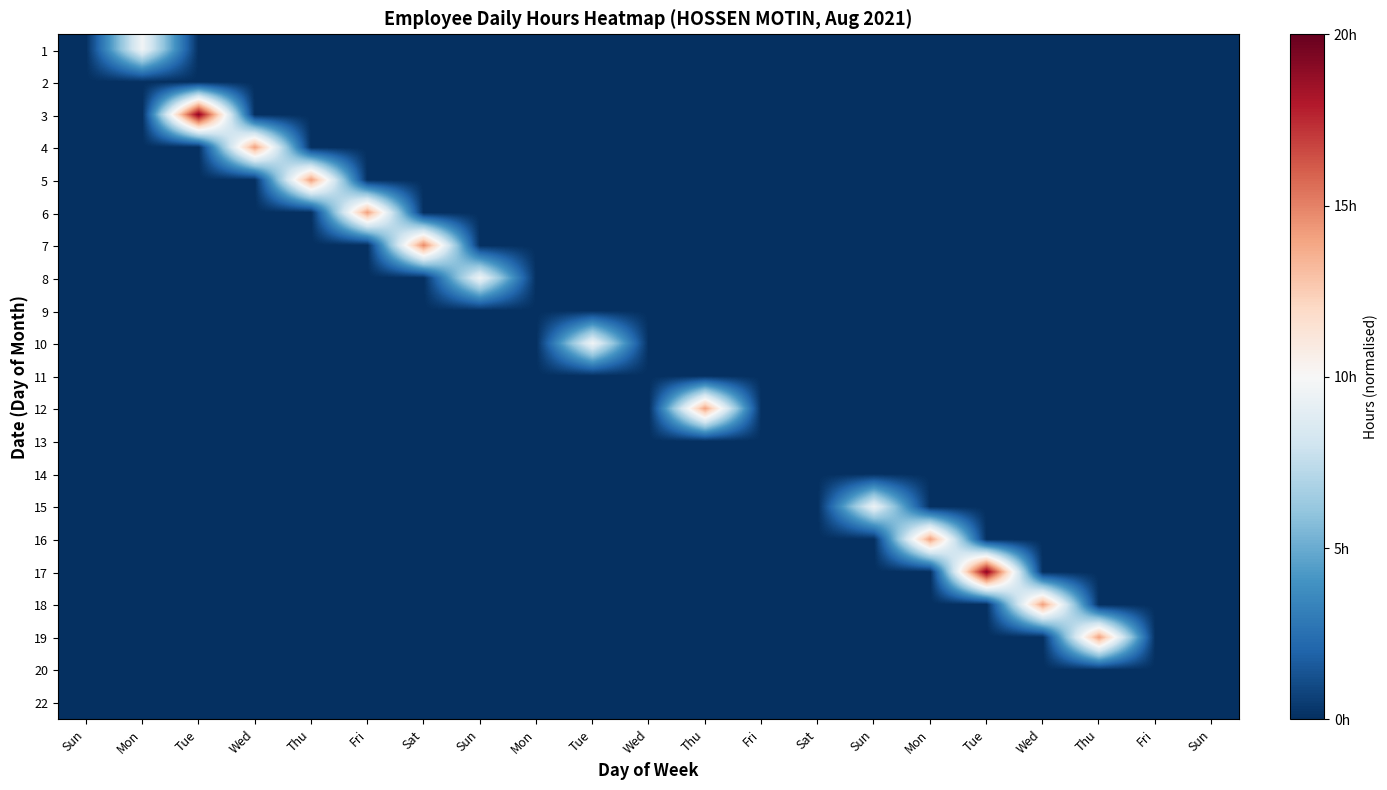

Reading right to left, transcribe all the data shown in this chart.

1: Sun=-1.0	Fri=-1.0	Thu=-1.0	Wed=-1.0	Tue=-1.0	Mon=-1.0	Sun=-1.0	Sat=-1.0	Fri=-1.0	Thu=-1.0	Wed=-1.0	Tue=-1.0	Mon=-1.0	Sun=-1.0	Sat=-1.0	Fri=-1.0	Thu=-1.0	Wed=-1.0	Tue=-1.0	Mon=-0.0	Sun=-1.0
2: Sun=-1.0	Fri=-1.0	Thu=-1.0	Wed=-1.0	Tue=-1.0	Mon=-1.0	Sun=-1.0	Sat=-1.0	Fri=-1.0	Thu=-1.0	Wed=-1.0	Tue=-1.0	Mon=-1.0	Sun=-1.0	Sat=-1.0	Fri=-1.0	Thu=-1.0	Wed=-1.0	Tue=-1.0	Mon=-1.0	Sun=-1.0
3: Sun=-1.0	Fri=-1.0	Thu=-1.0	Wed=-1.0	Tue=-1.0	Mon=-1.0	Sun=-1.0	Sat=-1.0	Fri=-1.0	Thu=-1.0	Wed=-1.0	Tue=-1.0	Mon=-1.0	Sun=-1.0	Sat=-1.0	Fri=-1.0	Thu=-1.0	Wed=-1.0	Tue=0.9	Mon=-1.0	Sun=-1.0
4: Sun=-1.0	Fri=-1.0	Thu=-1.0	Wed=-1.0	Tue=-1.0	Mon=-1.0	Sun=-1.0	Sat=-1.0	Fri=-1.0	Thu=-1.0	Wed=-1.0	Tue=-1.0	Mon=-1.0	Sun=-1.0	Sat=-1.0	Fri=-1.0	Thu=-1.0	Wed=0.4	Tue=-1.0	Mon=-1.0	Sun=-1.0
5: Sun=-1.0	Fri=-1.0	Thu=-1.0	Wed=-1.0	Tue=-1.0	Mon=-1.0	Sun=-1.0	Sat=-1.0	Fri=-1.0	Thu=-1.0	Wed=-1.0	Tue=-1.0	Mon=-1.0	Sun=-1.0	Sat=-1.0	Fri=-1.0	Thu=0.4	Wed=-1.0	Tue=-1.0	Mon=-1.0	Sun=-1.0
6: Sun=-1.0	Fri=-1.0	Thu=-1.0	Wed=-1.0	Tue=-1.0	Mon=-1.0	Sun=-1.0	Sat=-1.0	Fri=-1.0	Thu=-1.0	Wed=-1.0	Tue=-1.0	Mon=-1.0	Sun=-1.0	Sat=-1.0	Fri=0.4	Thu=-1.0	Wed=-1.0	Tue=-1.0	Mon=-1.0	Sun=-1.0
7: Sun=-1.0	Fri=-1.0	Thu=-1.0	Wed=-1.0	Tue=-1.0	Mon=-1.0	Sun=-1.0	Sat=-1.0	Fri=-1.0	Thu=-1.0	Wed=-1.0	Tue=-1.0	Mon=-1.0	Sun=-1.0	Sat=0.5	Fri=-1.0	Thu=-1.0	Wed=-1.0	Tue=-1.0	Mon=-1.0	Sun=-1.0
8: Sun=-1.0	Fri=-1.0	Thu=-1.0	Wed=-1.0	Tue=-1.0	Mon=-1.0	Sun=-1.0	Sat=-1.0	Fri=-1.0	Thu=-1.0	Wed=-1.0	Tue=-1.0	Mon=-1.0	Sun=-0.0	Sat=-1.0	Fri=-1.0	Thu=-1.0	Wed=-1.0	Tue=-1.0	Mon=-1.0	Sun=-1.0
9: Sun=-1.0	Fri=-1.0	Thu=-1.0	Wed=-1.0	Tue=-1.0	Mon=-1.0	Sun=-1.0	Sat=-1.0	Fri=-1.0	Thu=-1.0	Wed=-1.0	Tue=-1.0	Mon=-1.0	Sun=-1.0	Sat=-1.0	Fri=-1.0	Thu=-1.0	Wed=-1.0	Tue=-1.0	Mon=-1.0	Sun=-1.0
10: Sun=-1.0	Fri=-1.0	Thu=-1.0	Wed=-1.0	Tue=-1.0	Mon=-1.0	Sun=-1.0	Sat=-1.0	Fri=-1.0	Thu=-1.0	Wed=-1.0	Tue=-0.0	Mon=-1.0	Sun=-1.0	Sat=-1.0	Fri=-1.0	Thu=-1.0	Wed=-1.0	Tue=-1.0	Mon=-1.0	Sun=-1.0
11: Sun=-1.0	Fri=-1.0	Thu=-1.0	Wed=-1.0	Tue=-1.0	Mon=-1.0	Sun=-1.0	Sat=-1.0	Fri=-1.0	Thu=-1.0	Wed=-1.0	Tue=-1.0	Mon=-1.0	Sun=-1.0	Sat=-1.0	Fri=-1.0	Thu=-1.0	Wed=-1.0	Tue=-1.0	Mon=-1.0	Sun=-1.0
12: Sun=-1.0	Fri=-1.0	Thu=-1.0	Wed=-1.0	Tue=-1.0	Mon=-1.0	Sun=-1.0	Sat=-1.0	Fri=-1.0	Thu=0.4	Wed=-1.0	Tue=-1.0	Mon=-1.0	Sun=-1.0	Sat=-1.0	Fri=-1.0	Thu=-1.0	Wed=-1.0	Tue=-1.0	Mon=-1.0	Sun=-1.0
13: Sun=-1.0	Fri=-1.0	Thu=-1.0	Wed=-1.0	Tue=-1.0	Mon=-1.0	Sun=-1.0	Sat=-1.0	Fri=-1.0	Thu=-1.0	Wed=-1.0	Tue=-1.0	Mon=-1.0	Sun=-1.0	Sat=-1.0	Fri=-1.0	Thu=-1.0	Wed=-1.0	Tue=-1.0	Mon=-1.0	Sun=-1.0
14: Sun=-1.0	Fri=-1.0	Thu=-1.0	Wed=-1.0	Tue=-1.0	Mon=-1.0	Sun=-1.0	Sat=-1.0	Fri=-1.0	Thu=-1.0	Wed=-1.0	Tue=-1.0	Mon=-1.0	Sun=-1.0	Sat=-1.0	Fri=-1.0	Thu=-1.0	Wed=-1.0	Tue=-1.0	Mon=-1.0	Sun=-1.0
15: Sun=-1.0	Fri=-1.0	Thu=-1.0	Wed=-1.0	Tue=-1.0	Mon=-1.0	Sun=-0.1	Sat=-1.0	Fri=-1.0	Thu=-1.0	Wed=-1.0	Tue=-1.0	Mon=-1.0	Sun=-1.0	Sat=-1.0	Fri=-1.0	Thu=-1.0	Wed=-1.0	Tue=-1.0	Mon=-1.0	Sun=-1.0
16: Sun=-1.0	Fri=-1.0	Thu=-1.0	Wed=-1.0	Tue=-1.0	Mon=0.4	Sun=-1.0	Sat=-1.0	Fri=-1.0	Thu=-1.0	Wed=-1.0	Tue=-1.0	Mon=-1.0	Sun=-1.0	Sat=-1.0	Fri=-1.0	Thu=-1.0	Wed=-1.0	Tue=-1.0	Mon=-1.0	Sun=-1.0
17: Sun=-1.0	Fri=-1.0	Thu=-1.0	Wed=-1.0	Tue=0.9	Mon=-1.0	Sun=-1.0	Sat=-1.0	Fri=-1.0	Thu=-1.0	Wed=-1.0	Tue=-1.0	Mon=-1.0	Sun=-1.0	Sat=-1.0	Fri=-1.0	Thu=-1.0	Wed=-1.0	Tue=-1.0	Mon=-1.0	Sun=-1.0
18: Sun=-1.0	Fri=-1.0	Thu=-1.0	Wed=0.4	Tue=-1.0	Mon=-1.0	Sun=-1.0	Sat=-1.0	Fri=-1.0	Thu=-1.0	Wed=-1.0	Tue=-1.0	Mon=-1.0	Sun=-1.0	Sat=-1.0	Fri=-1.0	Thu=-1.0	Wed=-1.0	Tue=-1.0	Mon=-1.0	Sun=-1.0
19: Sun=-1.0	Fri=-1.0	Thu=0.4	Wed=-1.0	Tue=-1.0	Mon=-1.0	Sun=-1.0	Sat=-1.0	Fri=-1.0	Thu=-1.0	Wed=-1.0	Tue=-1.0	Mon=-1.0	Sun=-1.0	Sat=-1.0	Fri=-1.0	Thu=-1.0	Wed=-1.0	Tue=-1.0	Mon=-1.0	Sun=-1.0
20: Sun=-1.0	Fri=-1.0	Thu=-1.0	Wed=-1.0	Tue=-1.0	Mon=-1.0	Sun=-1.0	Sat=-1.0	Fri=-1.0	Thu=-1.0	Wed=-1.0	Tue=-1.0	Mon=-1.0	Sun=-1.0	Sat=-1.0	Fri=-1.0	Thu=-1.0	Wed=-1.0	Tue=-1.0	Mon=-1.0	Sun=-1.0
22: Sun=-1.0	Fri=-1.0	Thu=-1.0	Wed=-1.0	Tue=-1.0	Mon=-1.0	Sun=-1.0	Sat=-1.0	Fri=-1.0	Thu=-1.0	Wed=-1.0	Tue=-1.0	Mon=-1.0	Sun=-1.0	Sat=-1.0	Fri=-1.0	Thu=-1.0	Wed=-1.0	Tue=-1.0	Mon=-1.0	Sun=-1.0